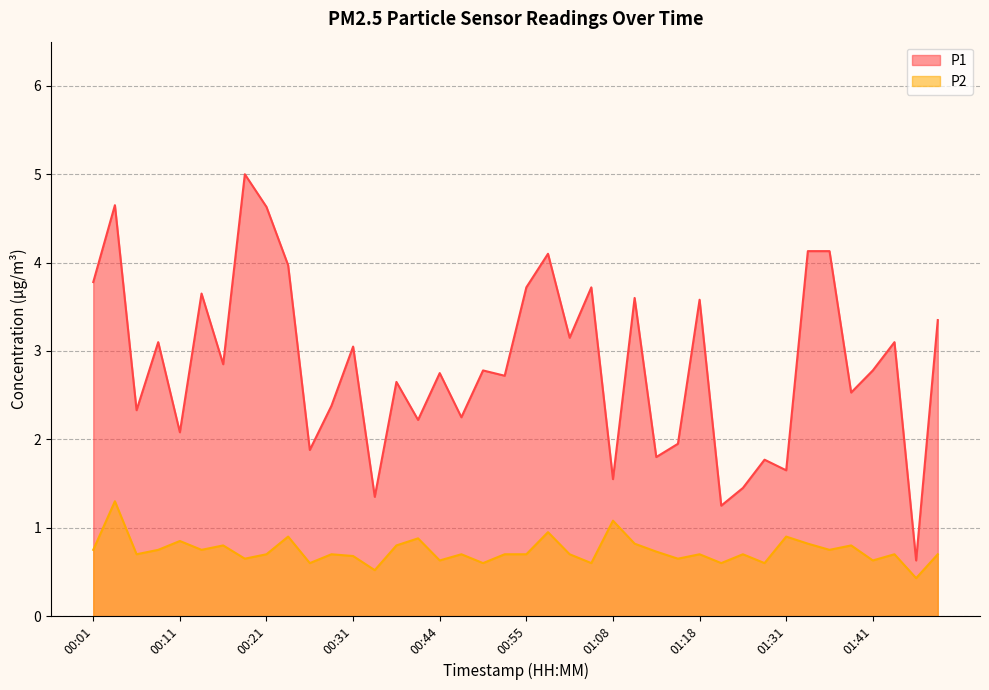

What is the spread (max minus min) of values at 00:01?

3.0